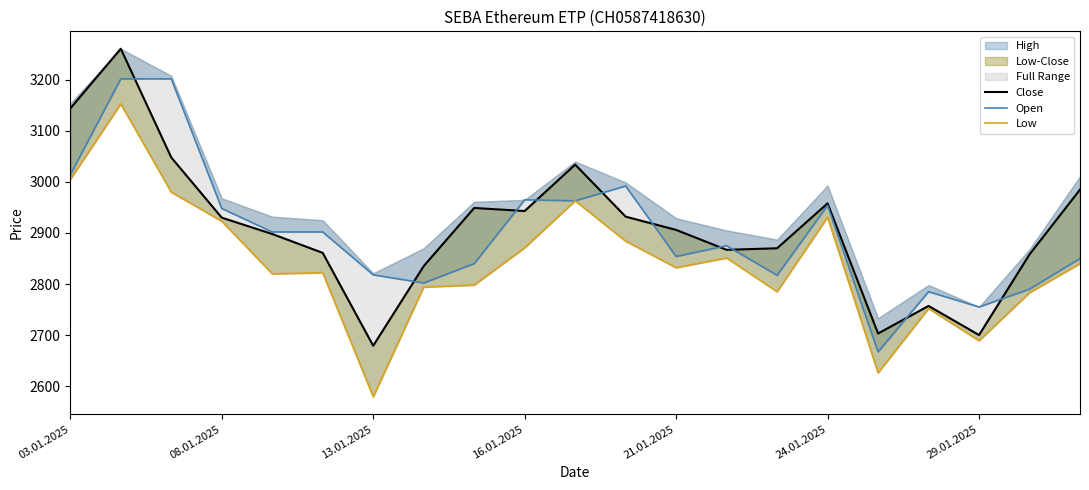

What is the minimum value shown in the chart?

2579